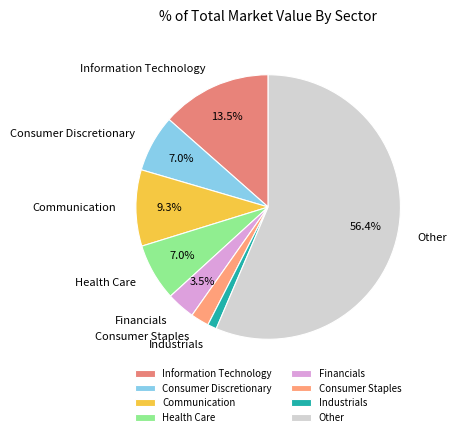

To the nearest percent, what percentage of the pie is Health Care?

7%